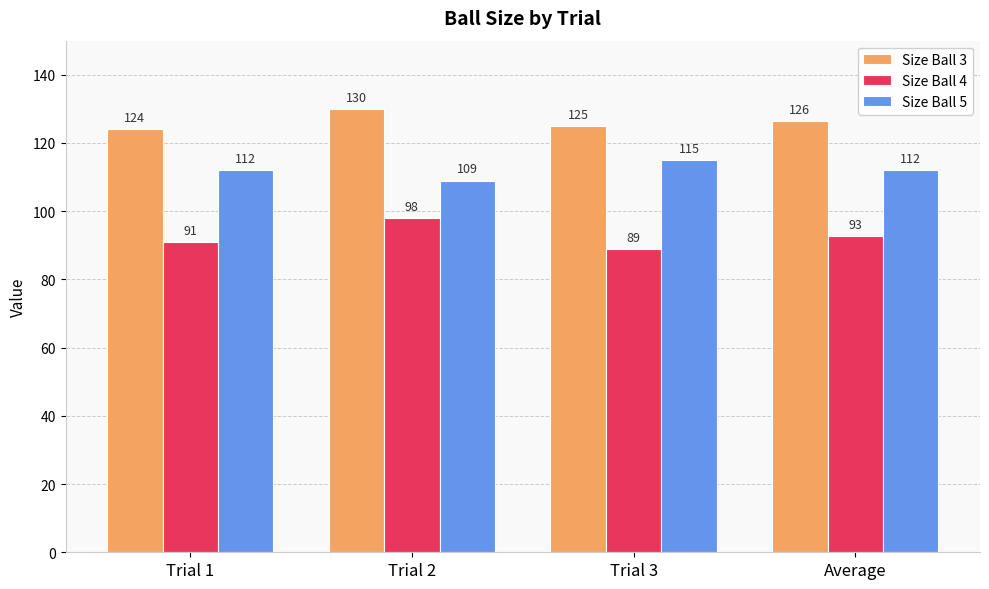

Which series changed the most between Trial 1 and Trial 3?

Size Ball 5